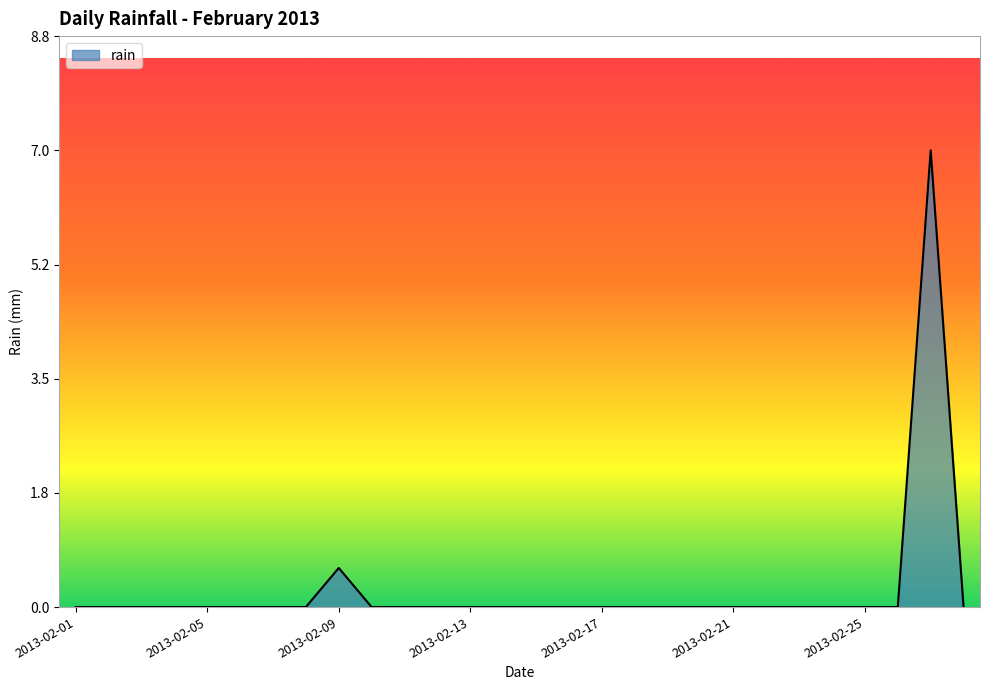

What is the greatest value displayed?

7.0